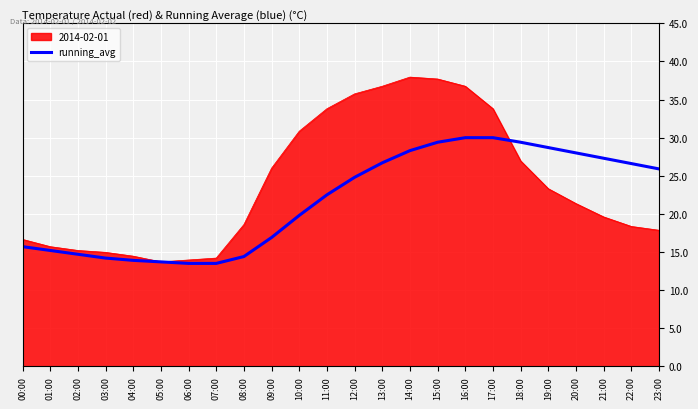

The 2014-02-01 series shows 14.2 at 07:00. True or false?

True